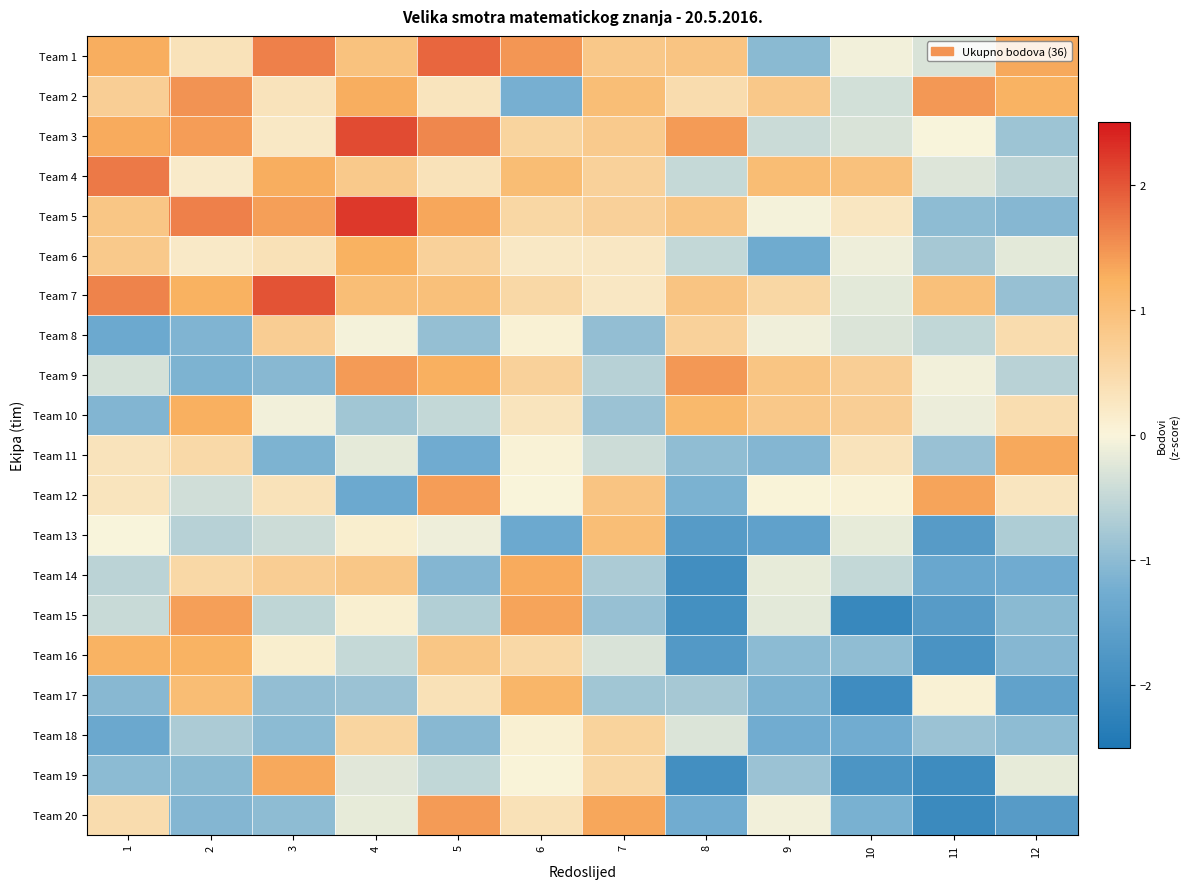

Reading right to left, extract all data points from this chart.

Team 1: 12=1.3	11=-0.3	10=-0.1	9=-1.0	8=0.9	7=0.8	6=1.5	5=1.9	4=0.9	3=1.6	2=0.3	1=1.3
Team 2: 12=1.2	11=1.5	10=-0.4	9=0.8	8=0.5	7=1.0	6=-1.2	5=0.3	4=1.3	3=0.3	2=1.5	1=0.7
Team 3: 12=-0.8	11=-0.0	10=-0.3	9=-0.4	8=1.4	7=0.8	6=0.6	5=1.6	4=2.1	3=0.2	2=1.4	1=1.3
Team 4: 12=-0.6	11=-0.3	10=1.0	9=1.0	8=-0.5	7=0.7	6=1.0	5=0.3	4=0.8	3=1.3	2=0.2	1=1.7
Team 5: 12=-1.1	11=-1.0	10=0.3	9=-0.0	8=0.9	7=0.7	6=0.6	5=1.3	4=2.2	3=1.4	2=1.7	1=0.9
Team 6: 12=-0.2	11=-0.8	10=-0.1	9=-1.3	8=-0.5	7=0.2	6=0.2	5=0.7	4=1.2	3=0.4	2=0.2	1=0.8
Team 7: 12=-0.9	11=1.0	10=-0.2	9=0.6	8=0.9	7=0.2	6=0.5	5=1.0	4=1.0	3=2.0	2=1.2	1=1.6
Team 8: 12=0.5	11=-0.5	10=-0.3	9=-0.1	8=0.6	7=-0.9	6=0.1	5=-0.9	4=-0.0	3=0.7	2=-1.1	1=-1.3
Team 9: 12=-0.6	11=-0.1	10=0.7	9=0.9	8=1.4	7=-0.6	6=0.7	5=1.3	4=1.4	3=-1.0	2=-1.1	1=-0.3
Team 10: 12=0.4	11=-0.1	10=0.7	9=0.8	8=1.1	7=-0.9	6=0.3	5=-0.5	4=-0.8	3=-0.1	2=1.3	1=-1.1
Team 11: 12=1.3	11=-0.9	10=0.3	9=-1.1	8=-1.0	7=-0.4	6=0.1	5=-1.3	4=-0.2	3=-1.1	2=0.5	1=0.3
Team 12: 12=0.3	11=1.4	10=0.0	9=0.0	8=-1.2	7=0.9	6=0.0	5=1.4	4=-1.3	3=0.3	2=-0.4	1=0.3
Team 13: 12=-0.7	11=-1.7	10=-0.2	9=-1.5	8=-1.7	7=1.0	6=-1.3	5=-0.1	4=0.1	3=-0.4	2=-0.6	1=-0.0
Team 14: 12=-1.3	11=-1.4	10=-0.5	9=-0.2	8=-2.0	7=-0.7	6=1.3	5=-1.1	4=0.9	3=0.7	2=0.5	1=-0.6
Team 15: 12=-1.0	11=-1.7	10=-2.1	9=-0.2	8=-1.9	7=-0.9	6=1.4	5=-0.6	4=0.1	3=-0.5	2=1.4	1=-0.5
Team 16: 12=-1.1	11=-1.9	10=-1.0	9=-1.0	8=-1.7	7=-0.3	6=0.5	5=0.9	4=-0.5	3=0.1	2=1.2	1=1.2
Team 17: 12=-1.5	11=0.1	10=-2.0	9=-1.1	8=-0.8	7=-0.8	6=1.2	5=0.4	4=-0.9	3=-0.9	2=1.0	1=-1.0
Team 18: 12=-1.0	11=-0.9	10=-1.3	9=-1.3	8=-0.3	7=0.6	6=0.1	5=-1.0	4=0.6	3=-1.0	2=-0.7	1=-1.4
Team 19: 12=-0.2	11=-2.0	10=-1.8	9=-0.9	8=-1.9	7=0.5	6=0.0	5=-0.5	4=-0.2	3=1.3	2=-1.0	1=-1.0
Team 20: 12=-1.6	11=-2.1	10=-1.2	9=-0.1	8=-1.3	7=1.3	6=0.4	5=1.4	4=-0.2	3=-1.0	2=-1.1	1=0.5